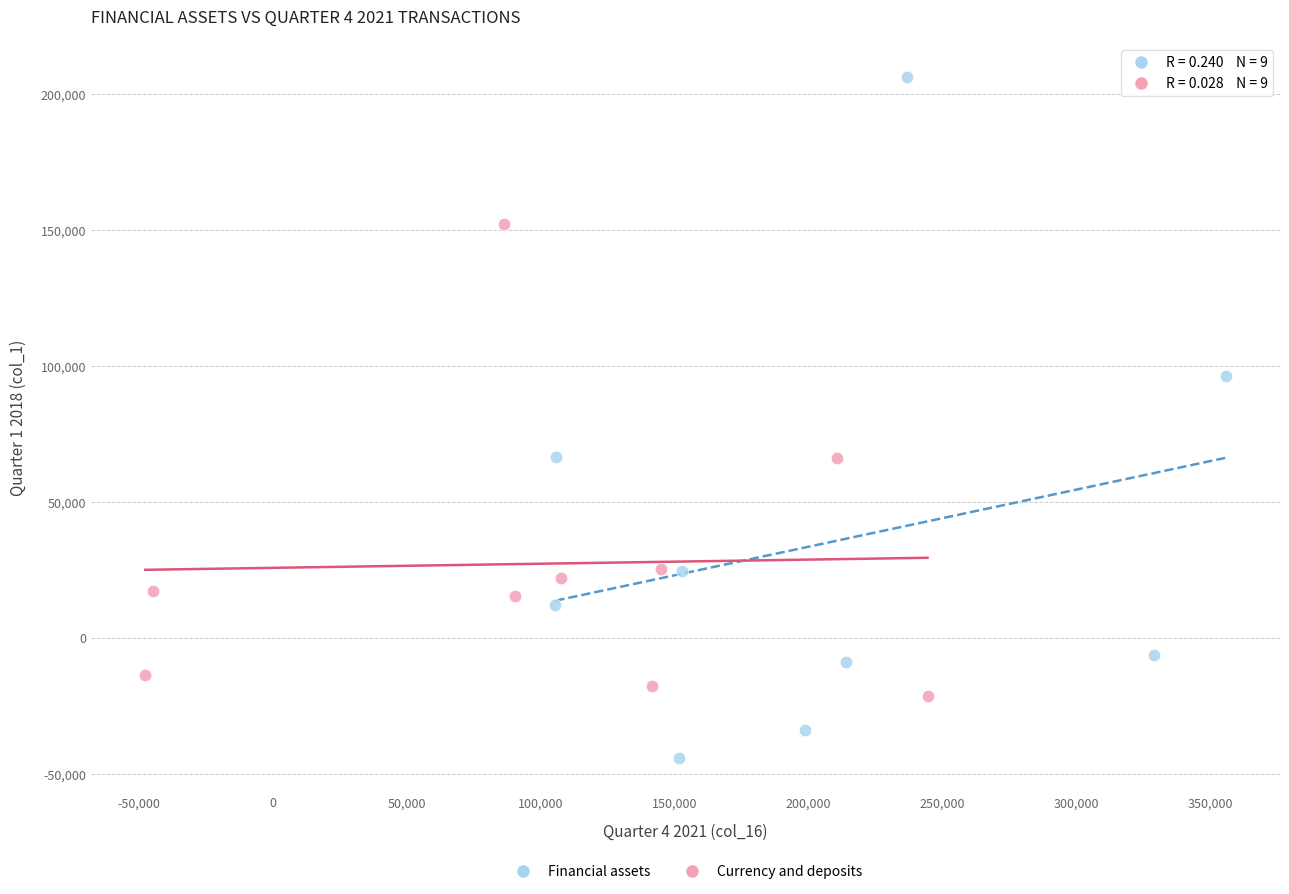

Which series reaches the maximum Y coordinate?

Financial assets